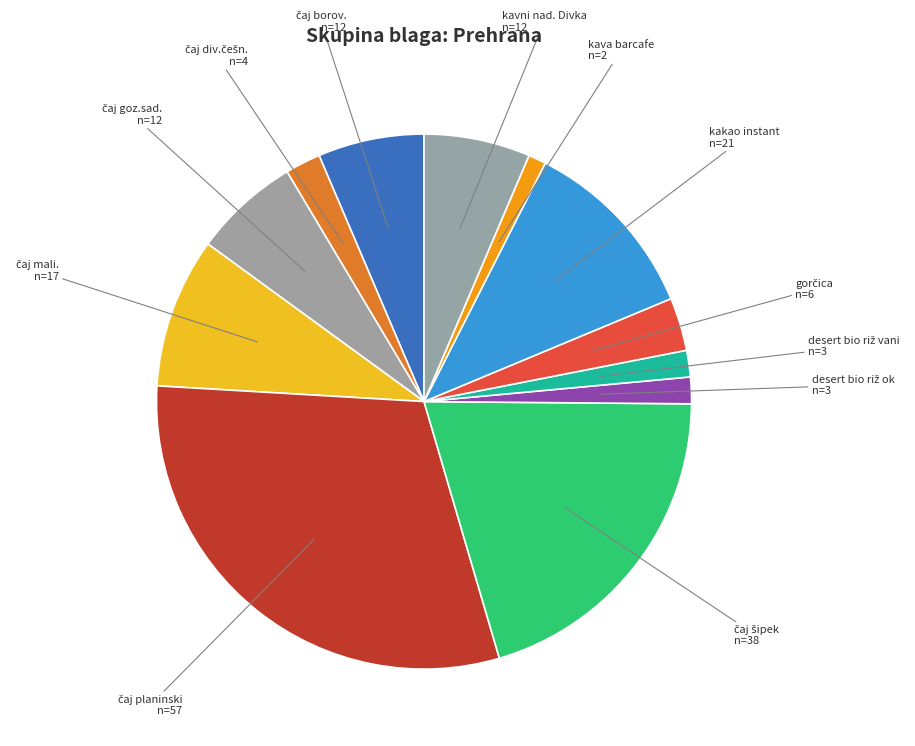

The kavni nad. Divka slice represents 1% of the pie. True or false?

False